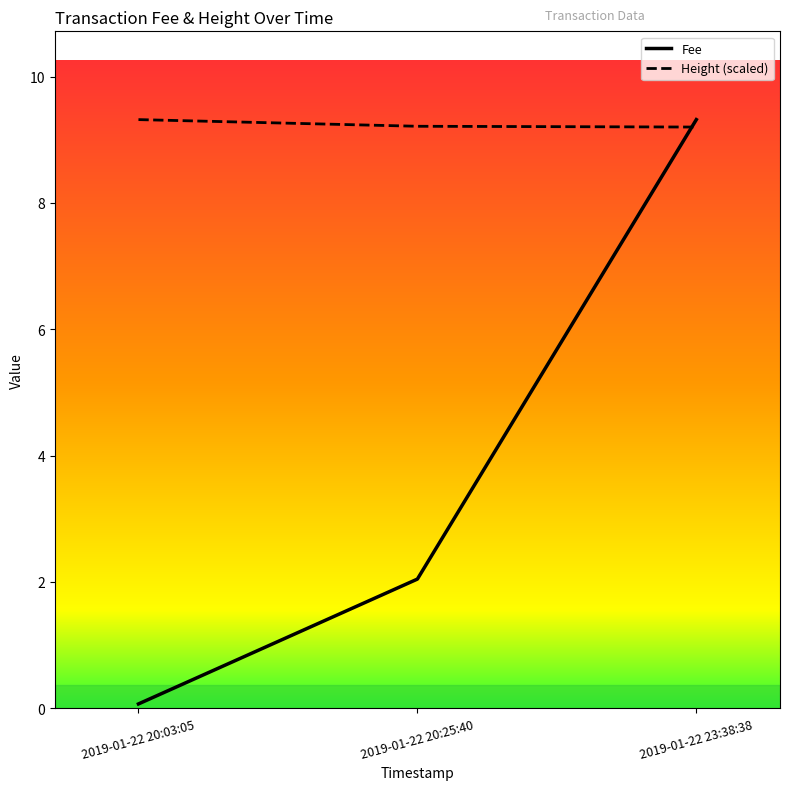

What are all the series names shown in the legend?

Fee, Height (scaled)